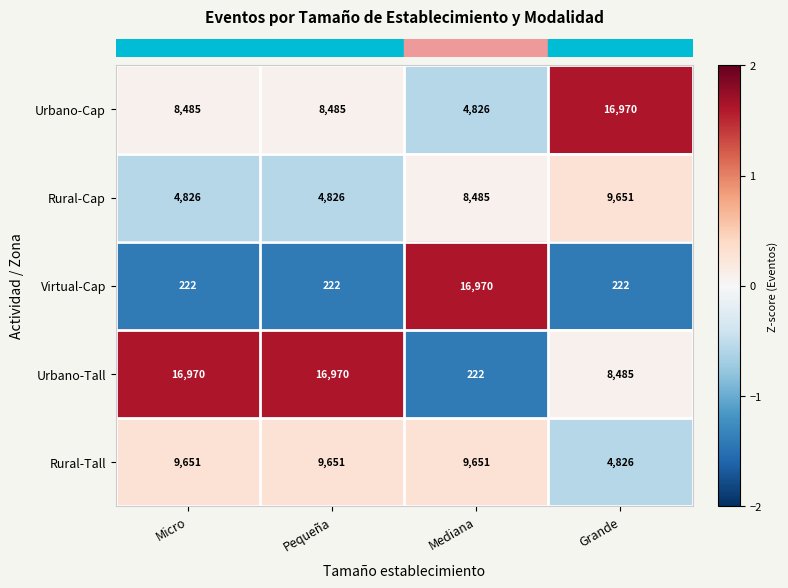

Count the Rural-Cap values in the range 4826 to 9651.

4